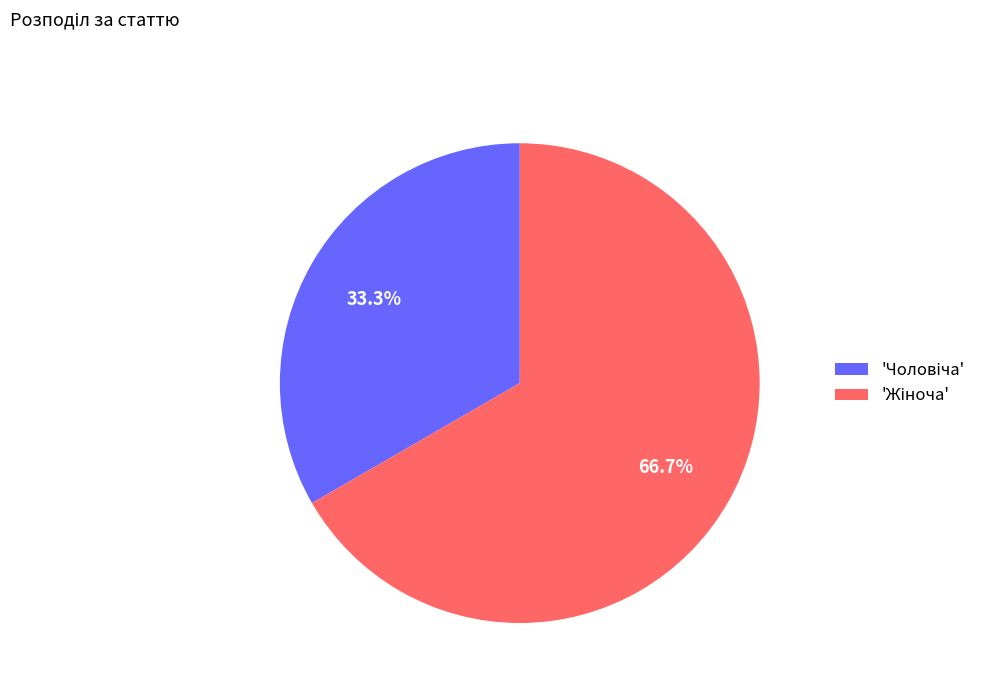

Is there any slice that represents more than half of the pie?

Yes